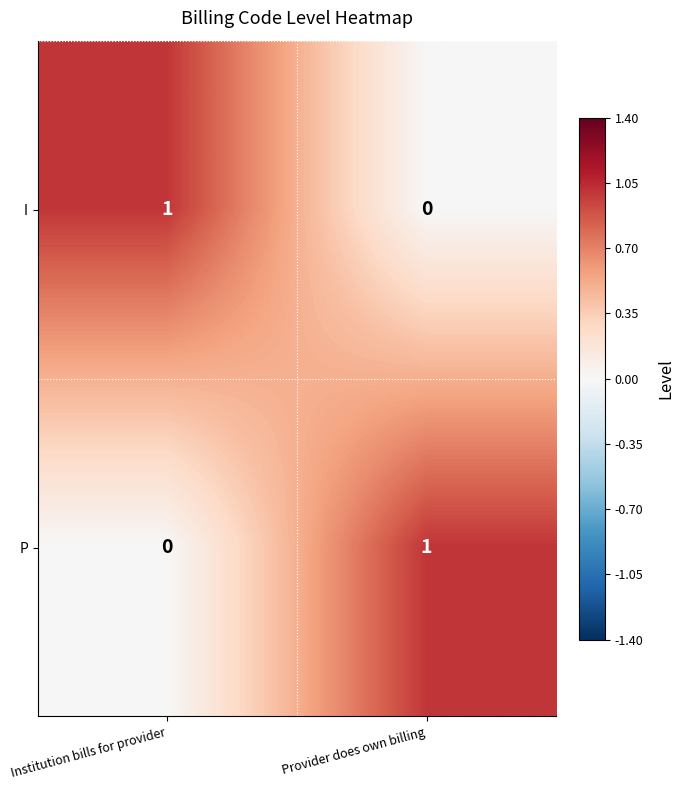

At which label is P closest to 0?

Institution bills for provider